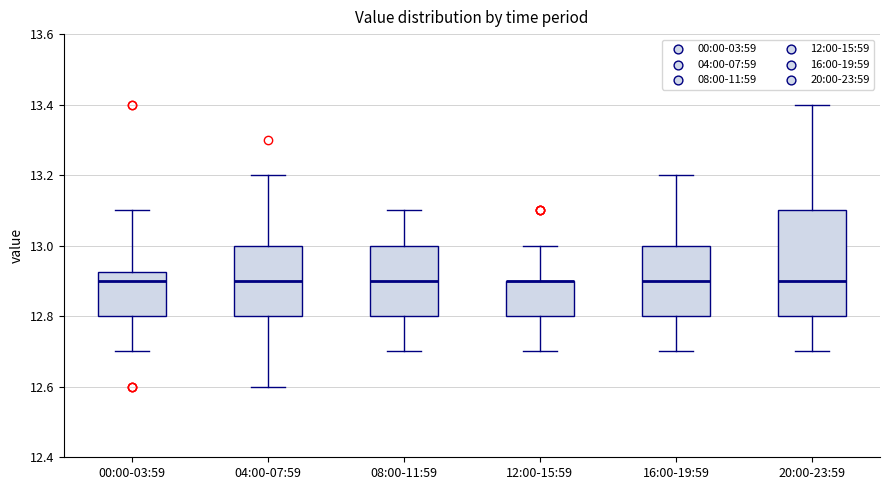

Reading left to right, read every box against the y-axis: the position of its median line, the range the box covers, and the ends of its whiskers. The values are not printed on the chart, so give them approximately, as read against the axis.

00:00-03:59: median 12.90, box 12.80 to 12.92, whiskers 12.70 to 13.10
04:00-07:59: median 12.90, box 12.80 to 13.00, whiskers 12.60 to 13.20
08:00-11:59: median 12.90, box 12.80 to 13.00, whiskers 12.70 to 13.10
12:00-15:59: median 12.90 (drawn on the box's upper edge), box 12.80 to 12.90, whiskers 12.70 to 13.00
16:00-19:59: median 12.90, box 12.80 to 13.00, whiskers 12.70 to 13.20
20:00-23:59: median 12.90, box 12.80 to 13.10, whiskers 12.70 to 13.40